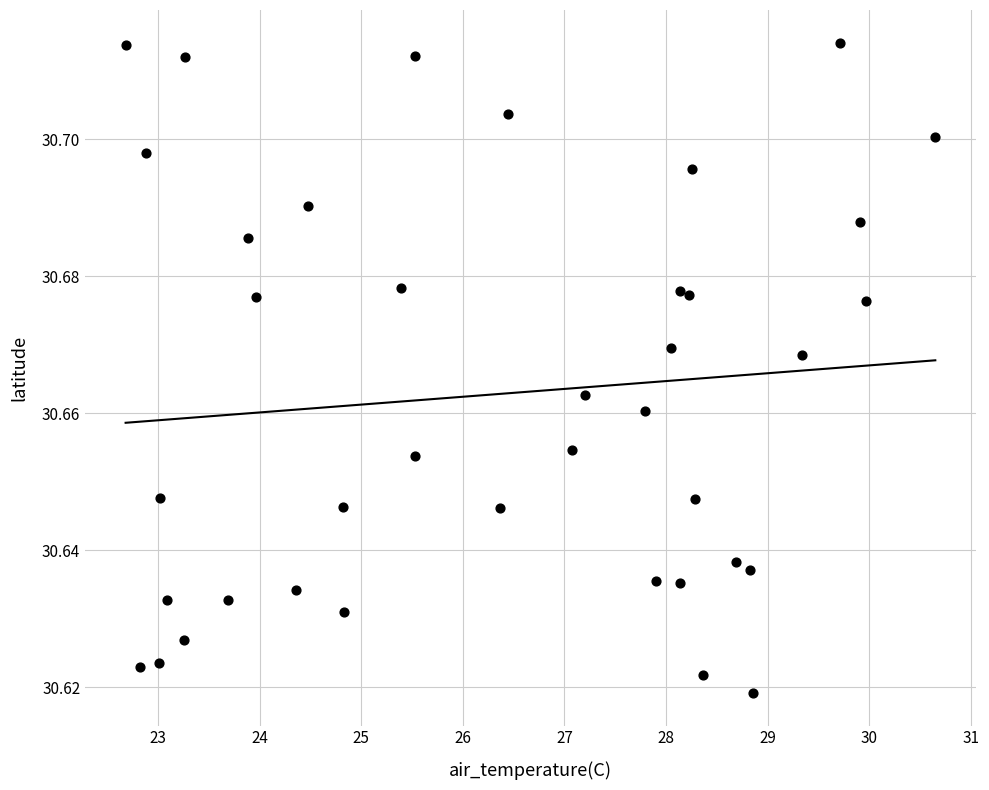

What is the range of X values (max minus min)?

8.0